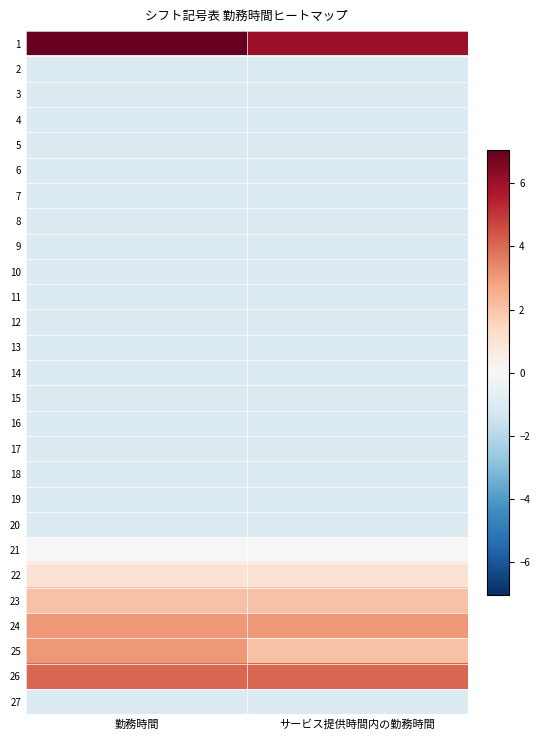

What is the total value across all series at 勤務時間?

1.0